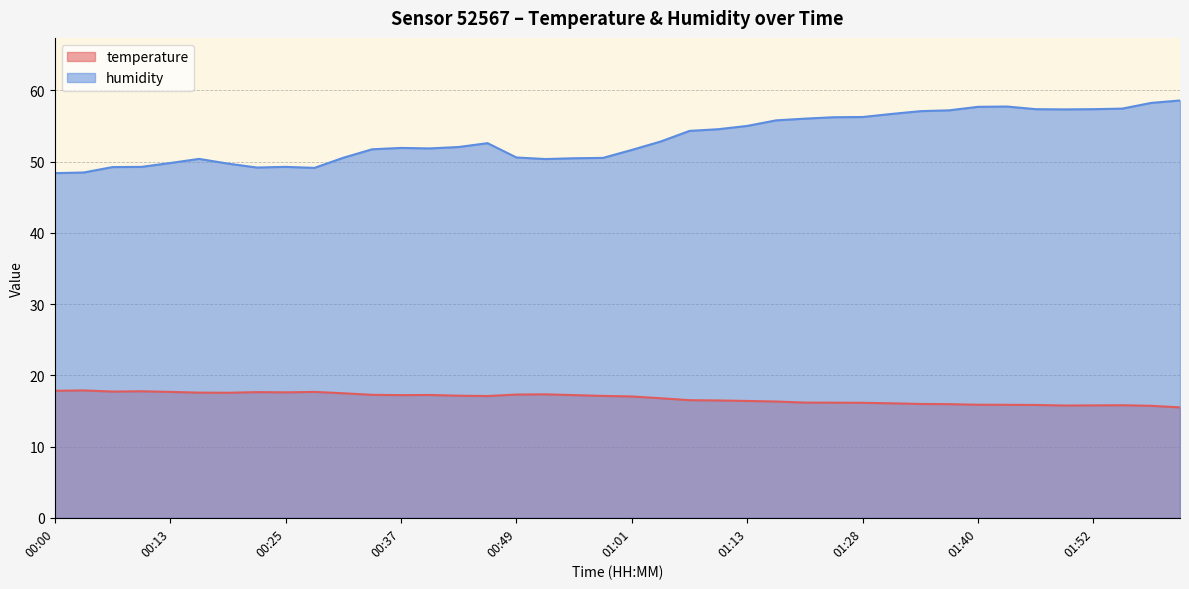

Reading right to left, list all the values displayed in this chart.

temperature: 02:01=15.5	01:58=15.7	01:55=15.8	01:52=15.8	01:49=15.8	01:46=15.8	01:43=15.9	01:40=15.9	01:37=15.9	01:34=16.0	01:31=16.1	01:28=16.1	01:25=16.2	01:19=16.2	01:16=16.3	01:13=16.4	01:10=16.5	01:07=16.5	01:04=16.8	01:01=17.0	00:58=17.1	00:55=17.2	00:52=17.3	00:49=17.3	00:46=17.1	00:43=17.1	00:40=17.2	00:37=17.2	00:34=17.3	00:31=17.5	00:28=17.7	00:25=17.6	00:22=17.6	00:19=17.6	00:16=17.6	00:13=17.7	00:10=17.8	00:06=17.7	00:03=17.9	00:00=17.8
humidity: 02:01=58.6	01:58=58.2	01:55=57.4	01:52=57.4	01:49=57.3	01:46=57.4	01:43=57.7	01:40=57.7	01:37=57.2	01:34=57.1	01:31=56.7	01:28=56.3	01:25=56.2	01:19=56.0	01:16=55.8	01:13=55.0	01:10=54.5	01:07=54.3	01:04=52.8	01:01=51.6	00:58=50.5	00:55=50.5	00:52=50.4	00:49=50.6	00:46=52.6	00:43=52.0	00:40=51.9	00:37=51.9	00:34=51.7	00:31=50.5	00:28=49.1	00:25=49.3	00:22=49.2	00:19=49.7	00:16=50.4	00:13=49.8	00:10=49.3	00:06=49.2	00:03=48.5	00:00=48.4